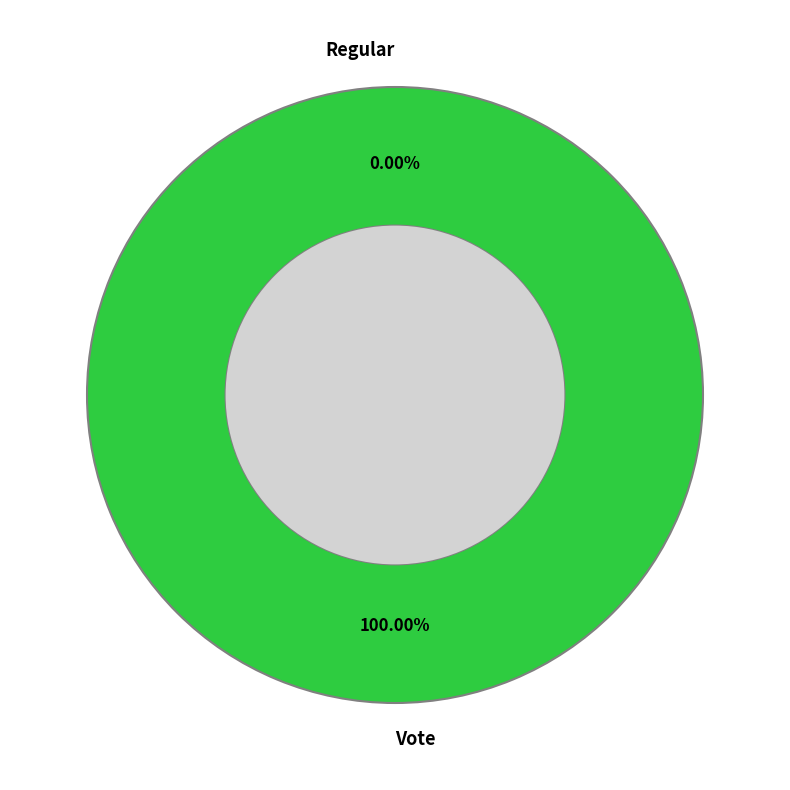

Is it true that Vote is 100% of the pie?

True